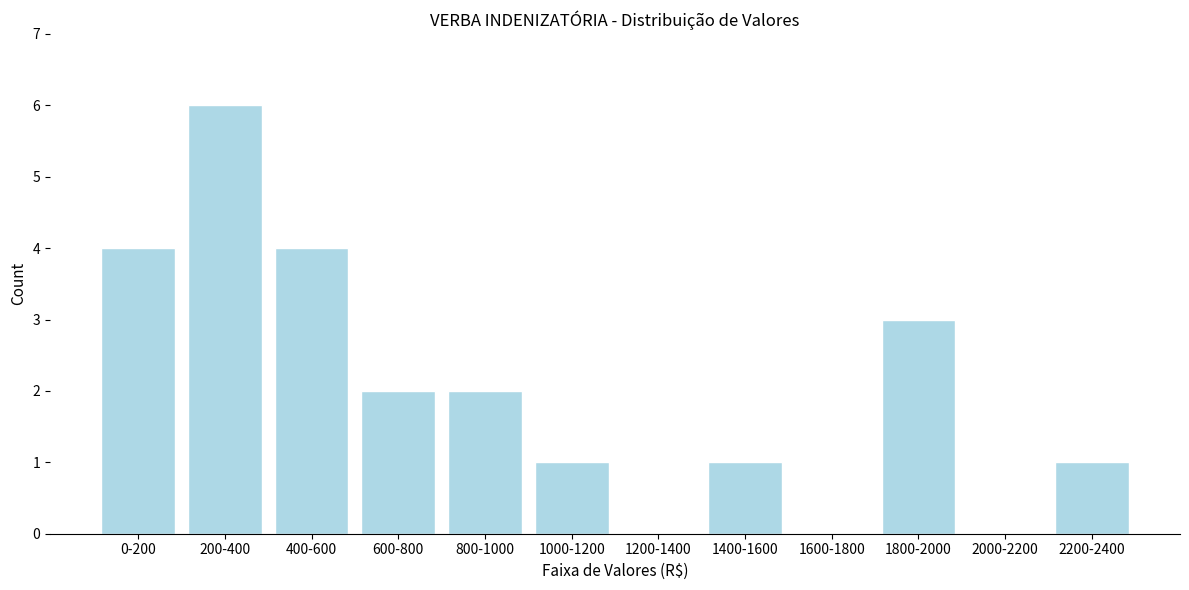

Reading right to left, what are all the values shown in this chart?

2200-2400=1	2000-2200=0	1800-2000=3	1600-1800=0	1400-1600=1	1200-1400=0	1000-1200=1	800-1000=2	600-800=2	400-600=4	200-400=6	0-200=4